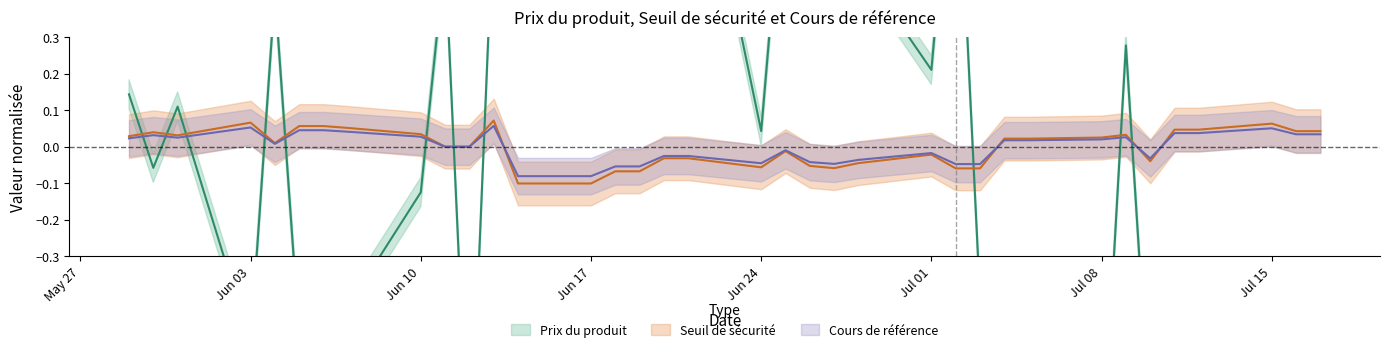

The Prix du produit series shows 0.8 at 2024-06-25. True or false?

True